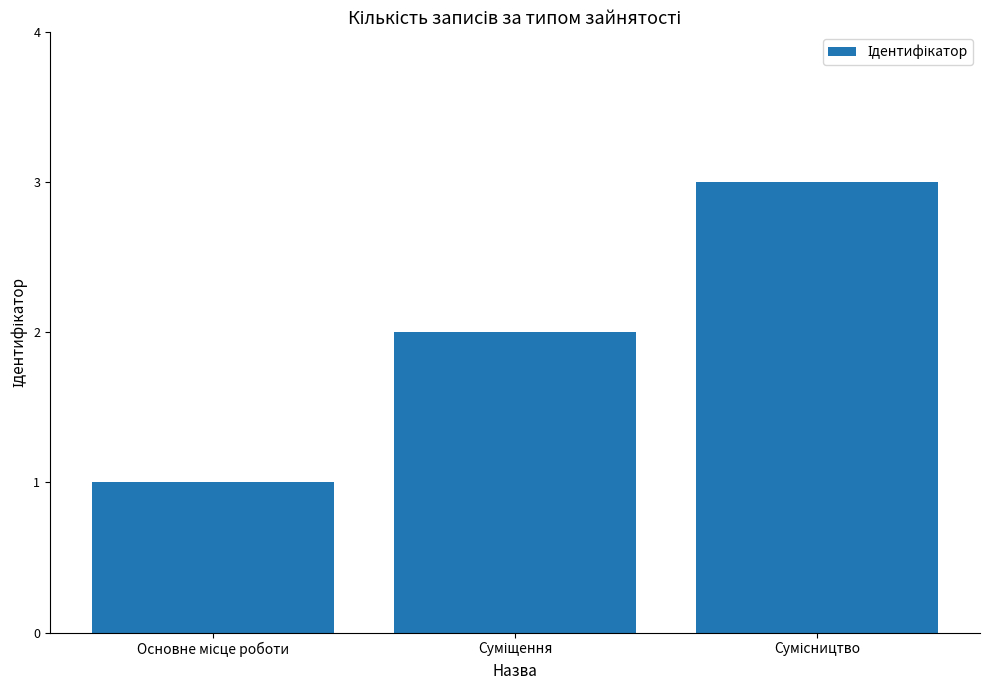

What is the sum of all values?

6